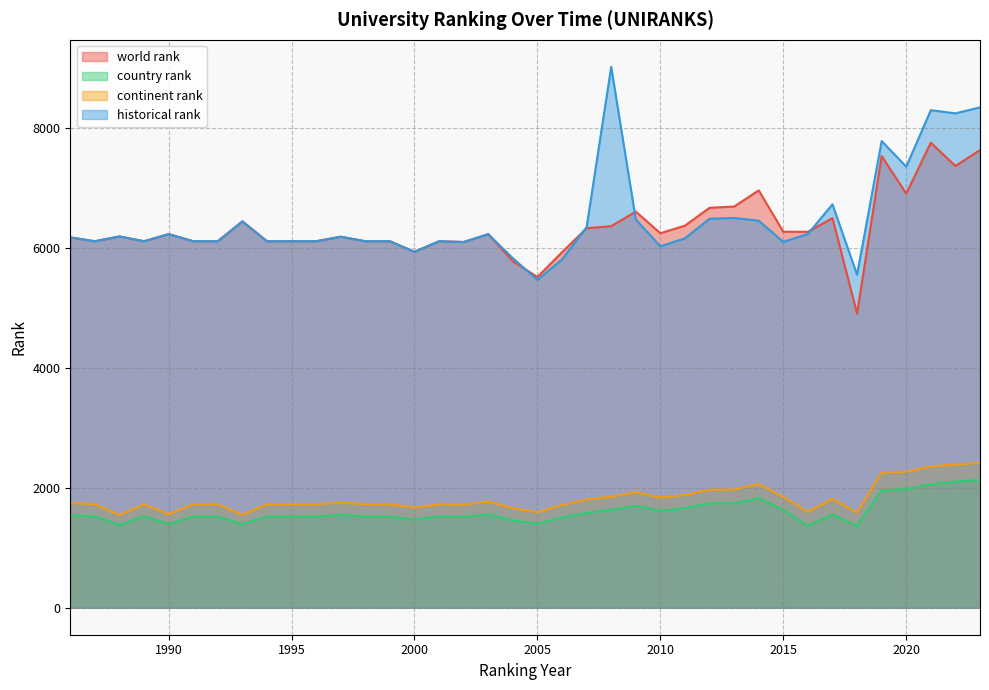

What is the difference between the maximum and second lowest values in the world rank series?

2241.0